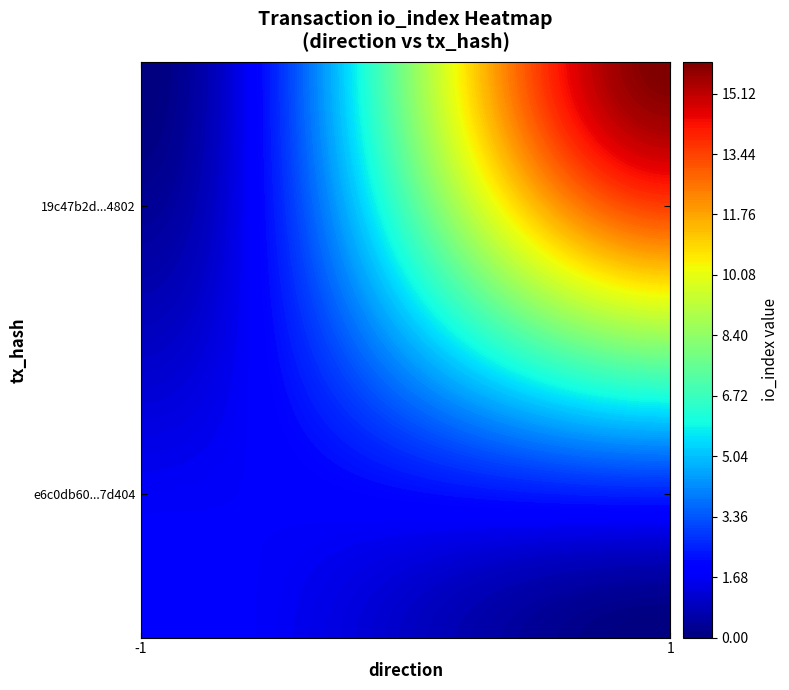

Rank the series by their maximum value, from highest to lowest.

19c47b2d550445f346a7f41448decbfb9a04802, e6c0db60977a5cba9ee59c74cc6ad279757d404